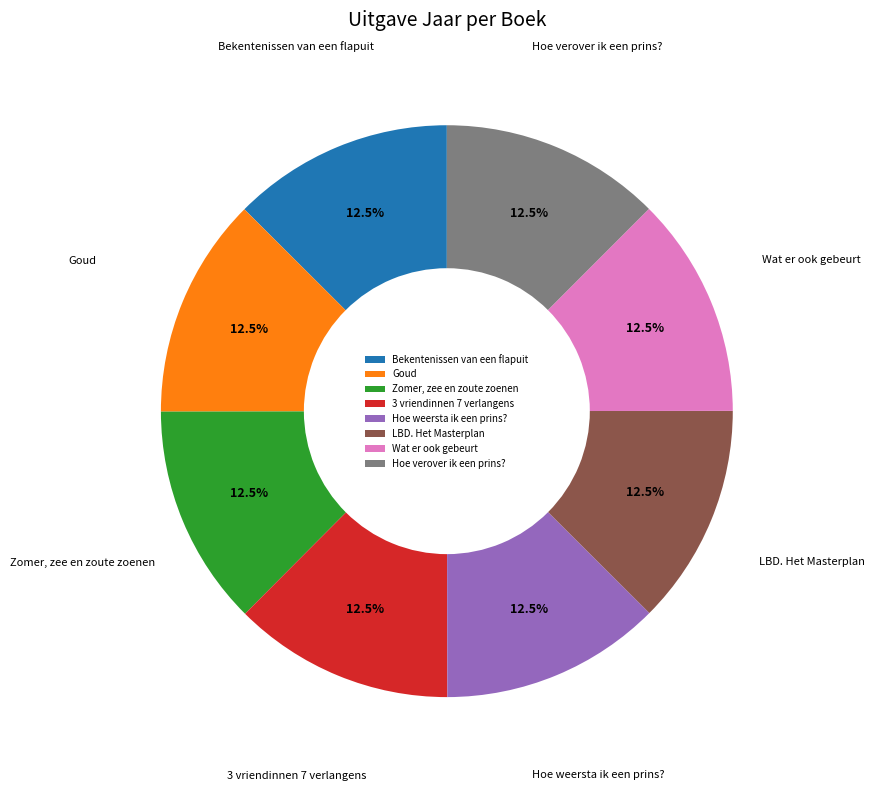

Approximately how many times larger is the value at Wat er ook gebeurt compared to Zomer, zee en zoute zoenen?

1.0